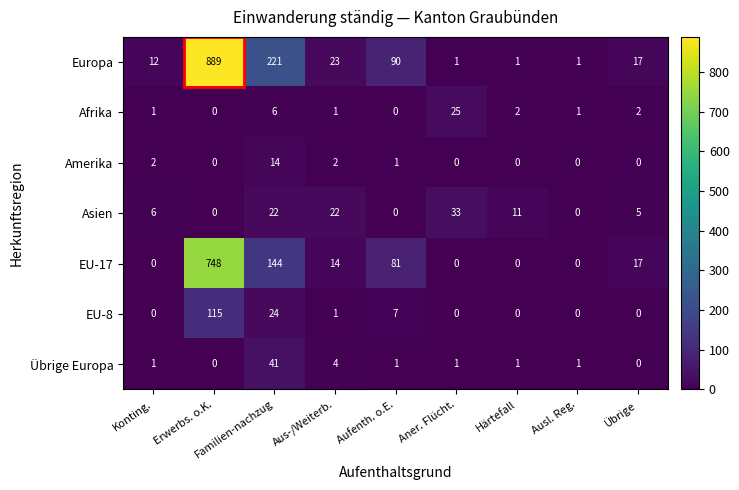

Between Familien-nachzug and Aner. Flücht., which series saw the biggest shift?

Europa